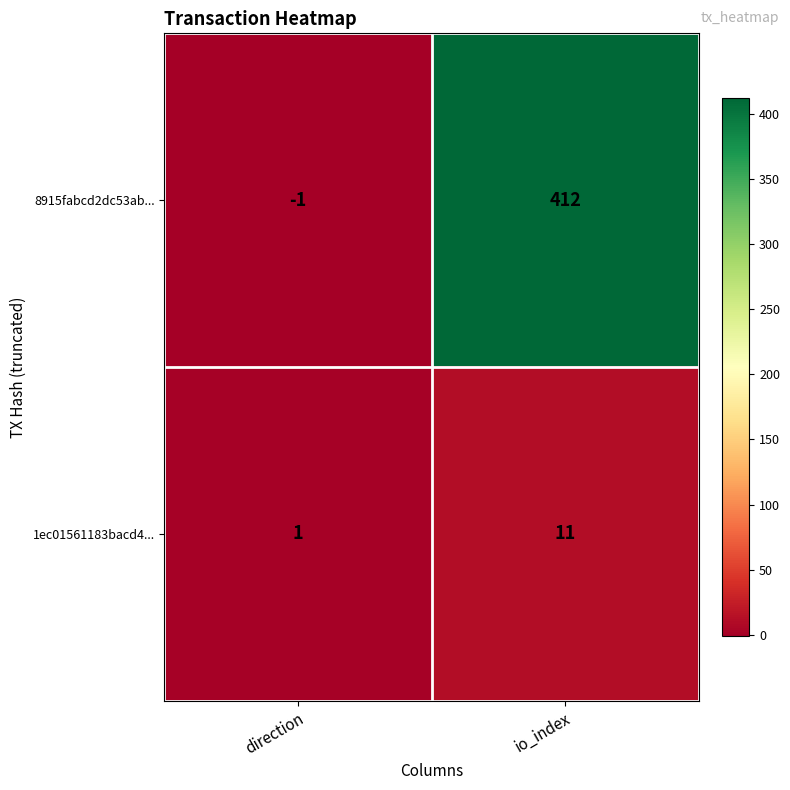

Is it true that 8915fabcd2dc53ab... equals 412 at io_index?

True